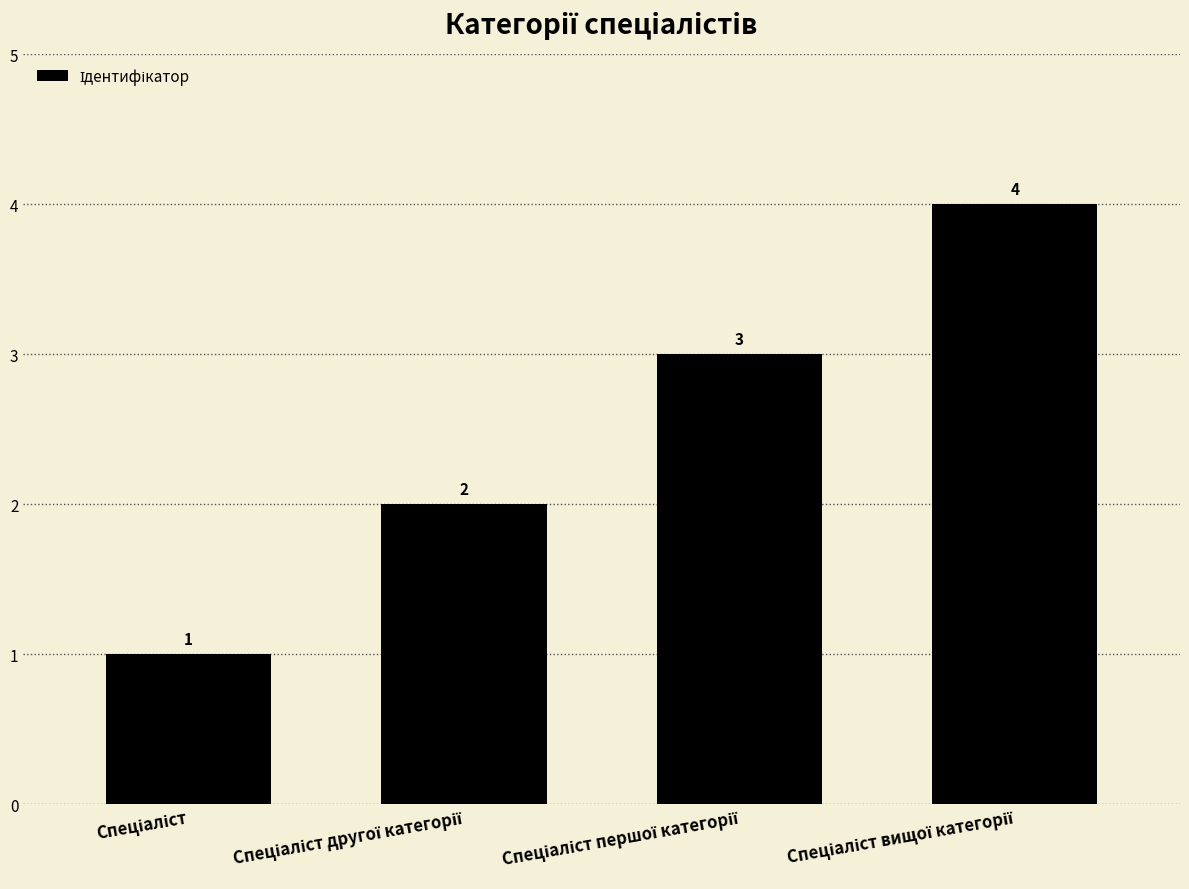

How many categories are shown in the chart?

4